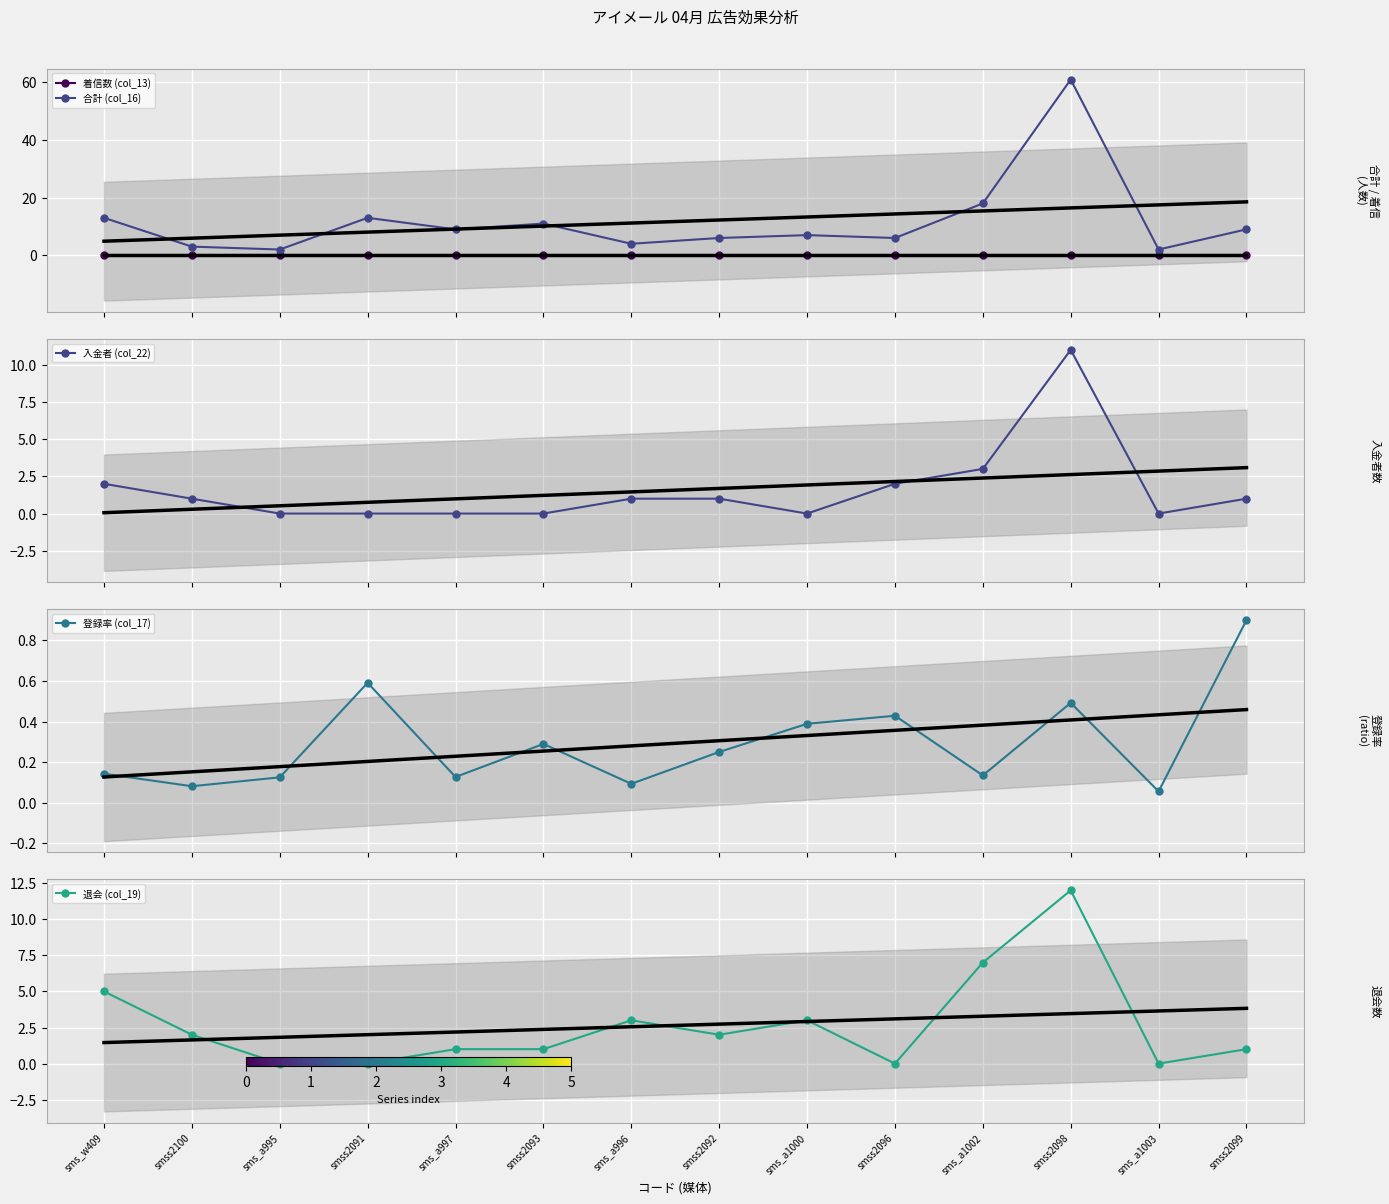

Is this an area chart (filled region under the line)?

No